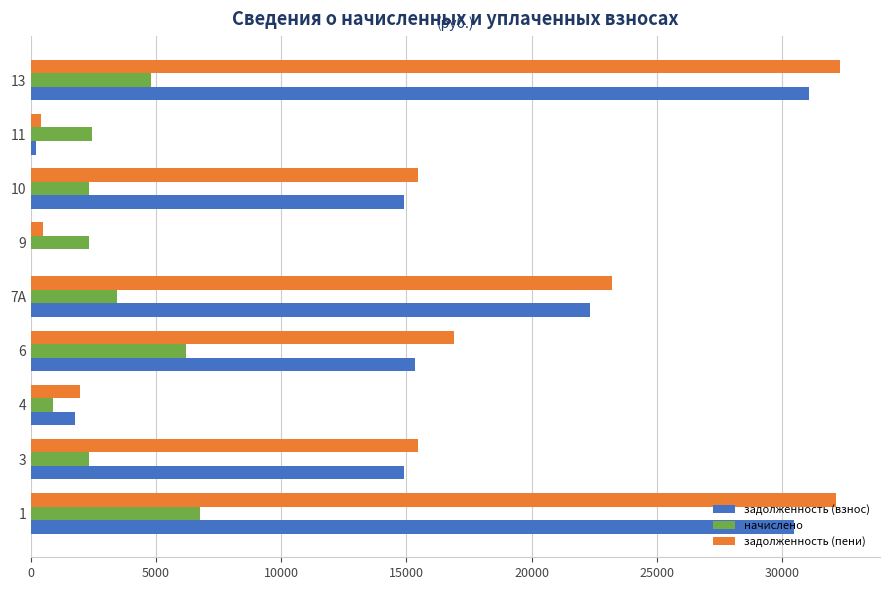

What is the greatest value displayed?

32308.6